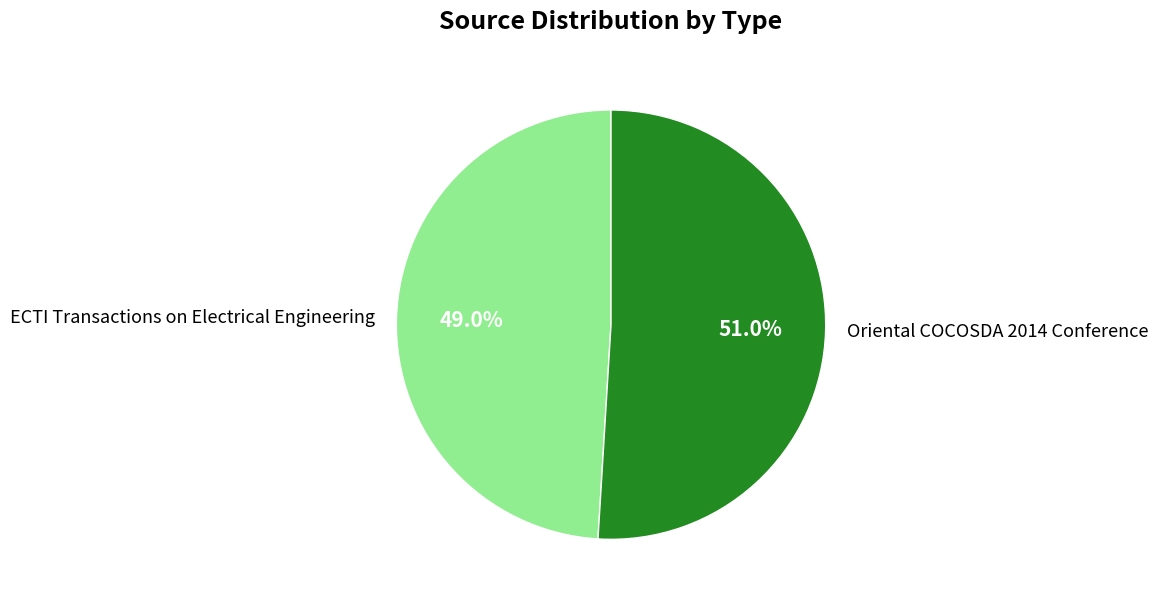

Combined, what portion of the pie is Oriental COCOSDA 2014 Conference and ECTI Transactions on Electrical Engineering?

100.0%